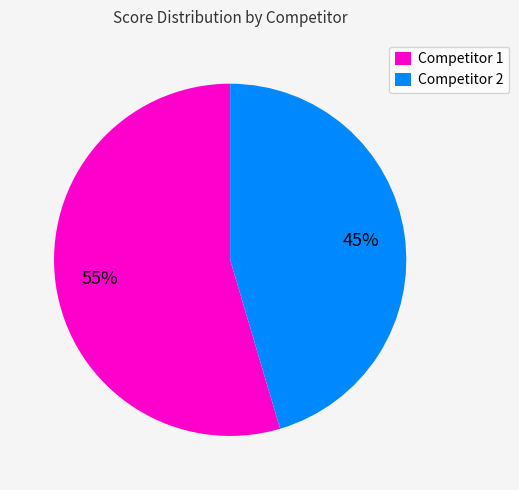

Is there a majority slice in this chart?

Yes